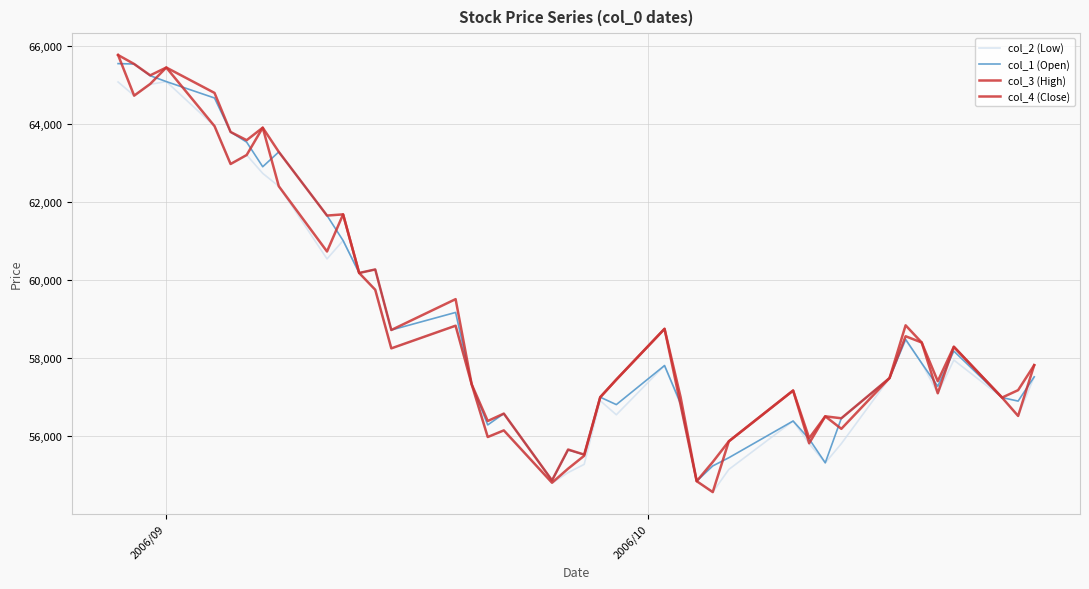

How many lines are shown in the chart?

4